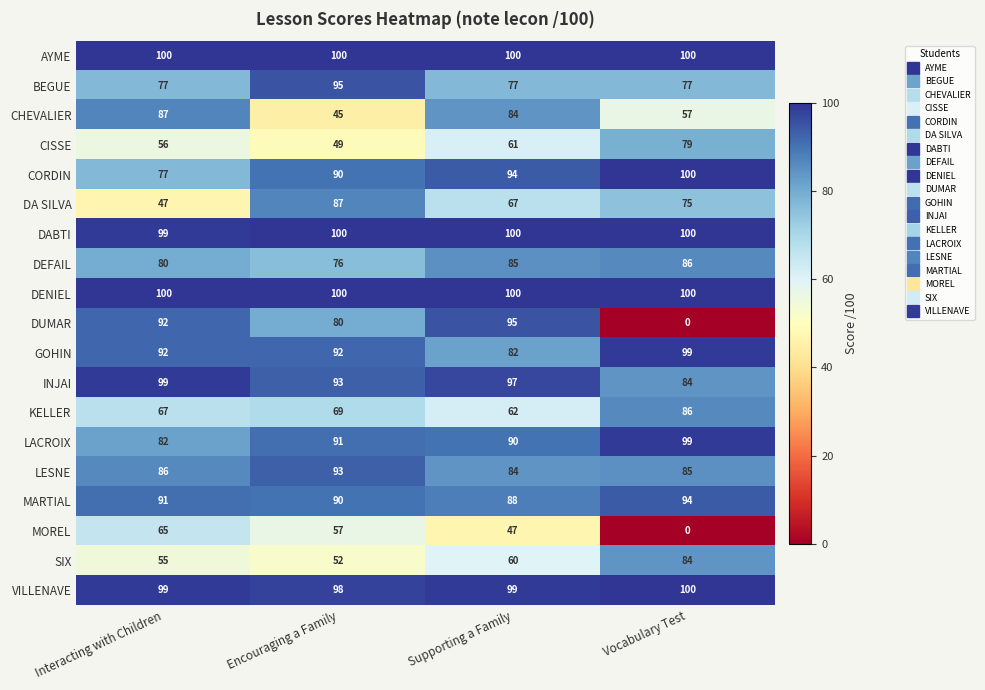

What is the total value across all series at Supporting a Family?

1572